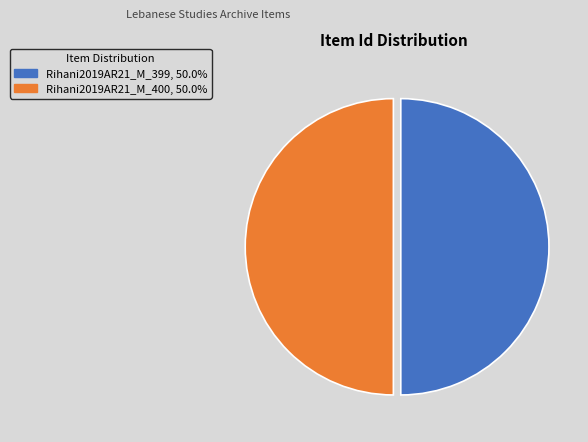

Combined, do Rihani2019AR21_M_400, 50.0% and Rihani2019AR21_M_399, 50.0% account for over 50%?

Yes